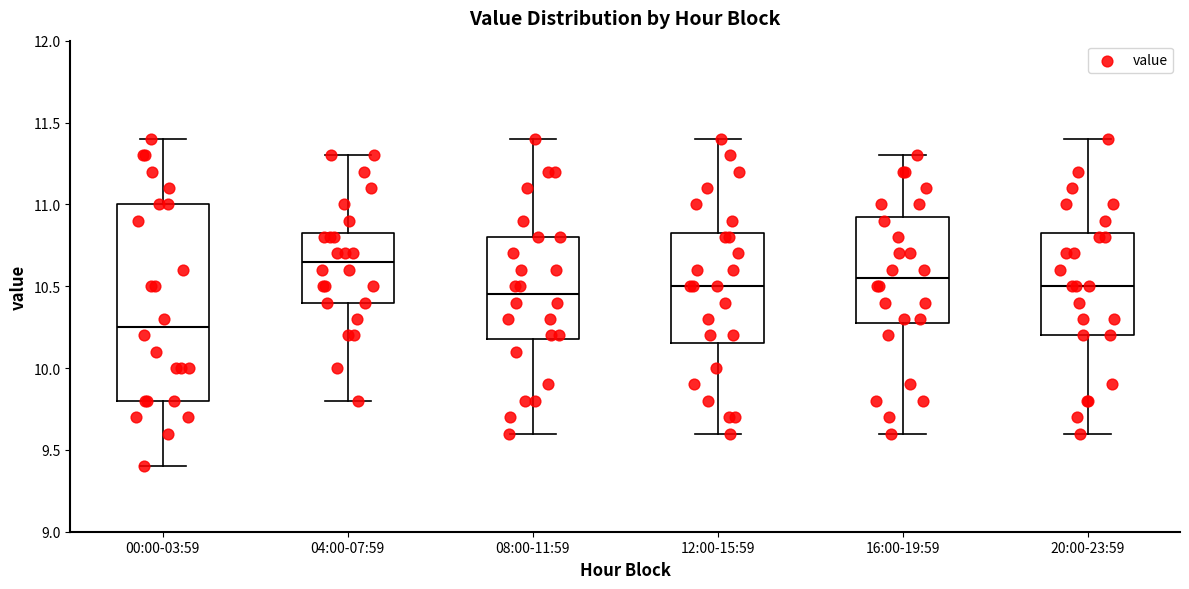

Which box is the tallest, from its lower edge to its upper edge?

00:00-03:59